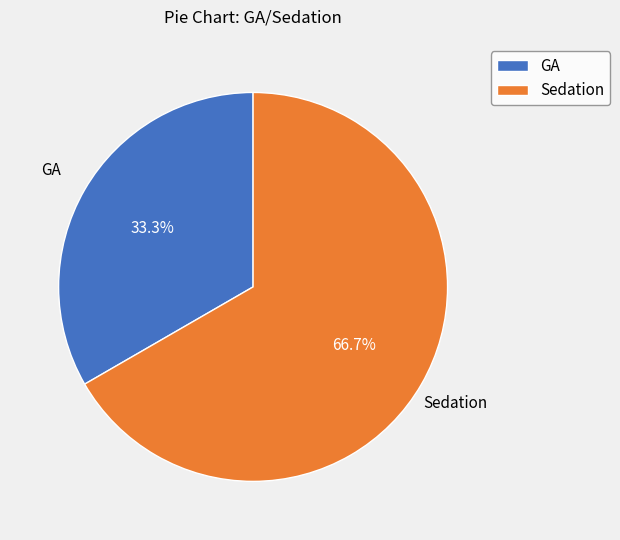

The GA slice represents 20% of the pie. True or false?

False